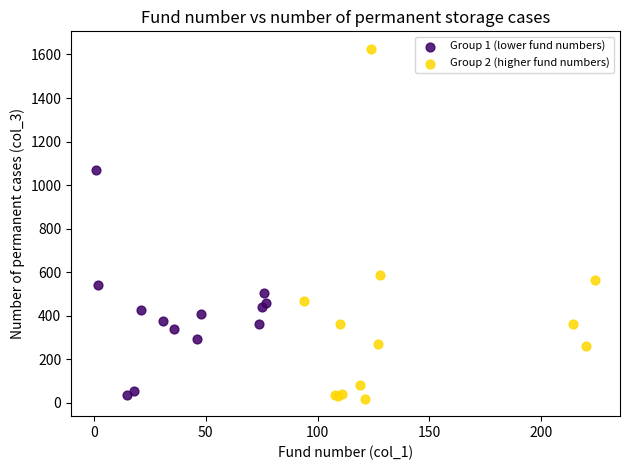

Which series has the widest spread of Y values?

Group 2 (higher fund numbers)